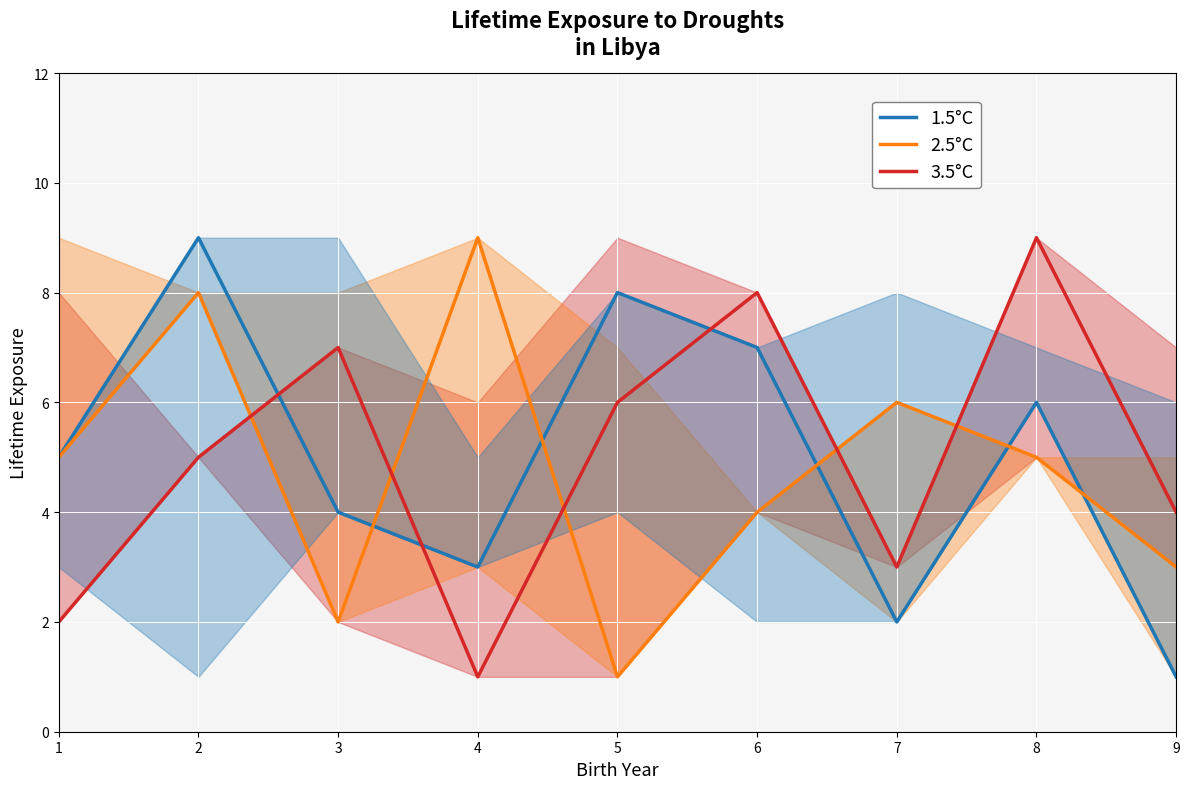

After their last crossing, which series has the higher values: 2.5°C or 3.5°C?

3.5°C